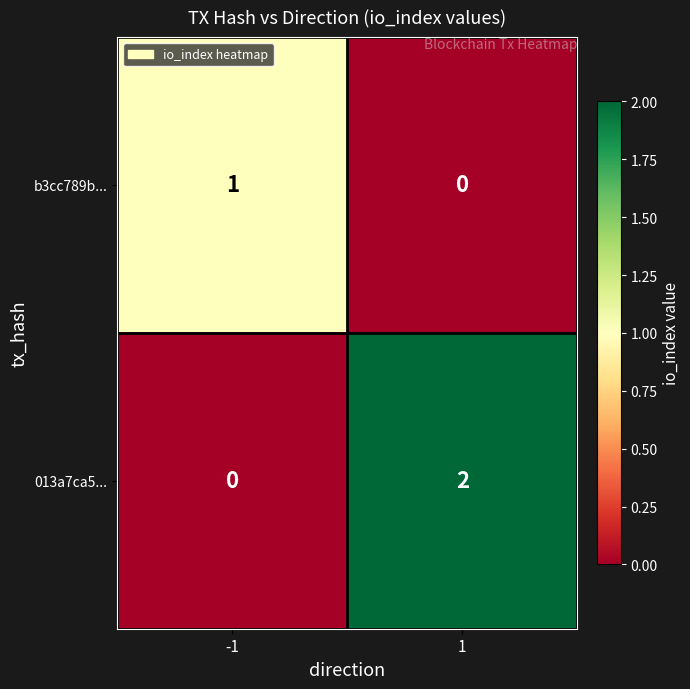

At 1, list the series in order from largest to smallest.

013a7ca5..., b3cc789b...